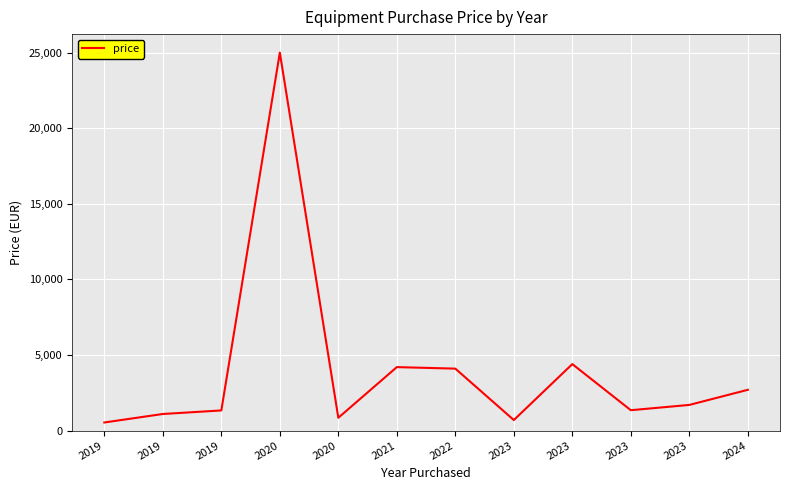

At which category does the chart reach its minimum across all series?

2019